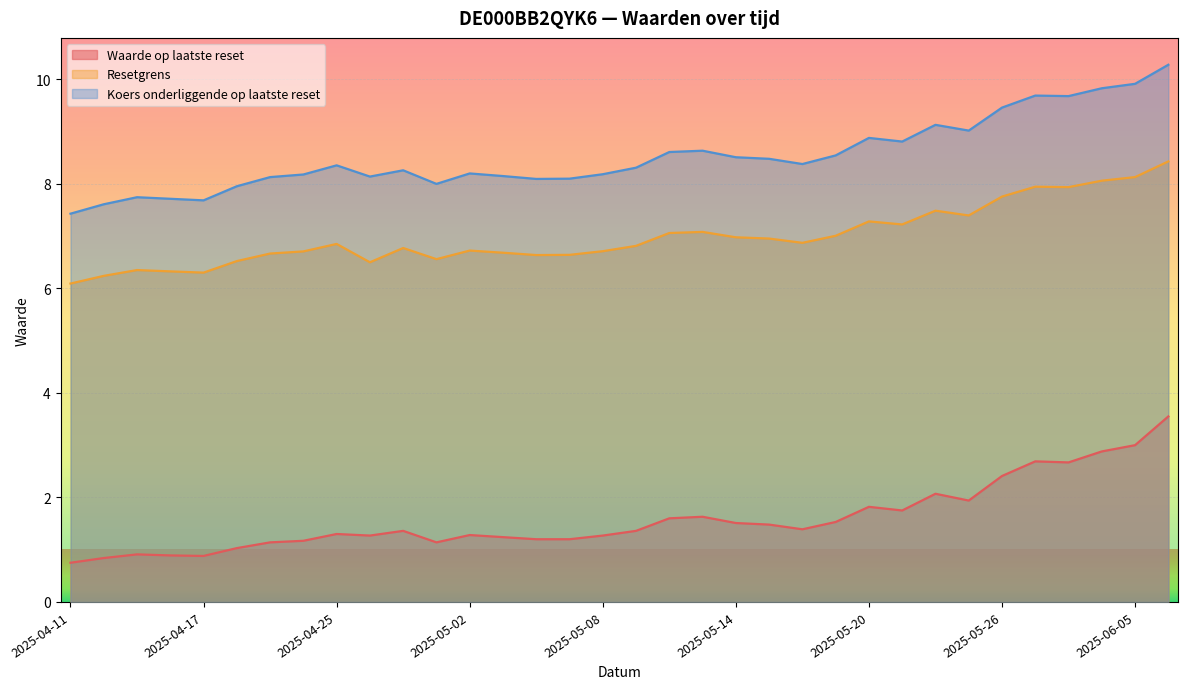

What position from the left is 2025-05-21?

26